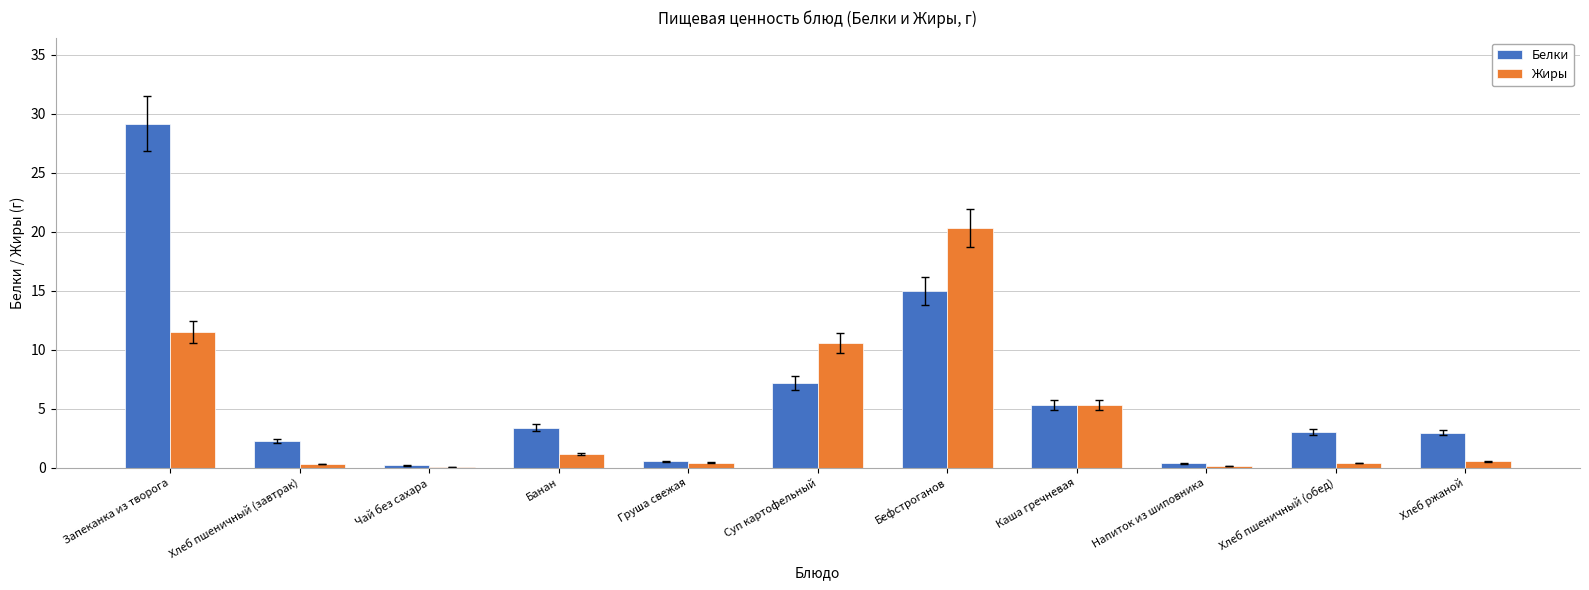

The value of Белки at Банан is 3.4. True or false?

True